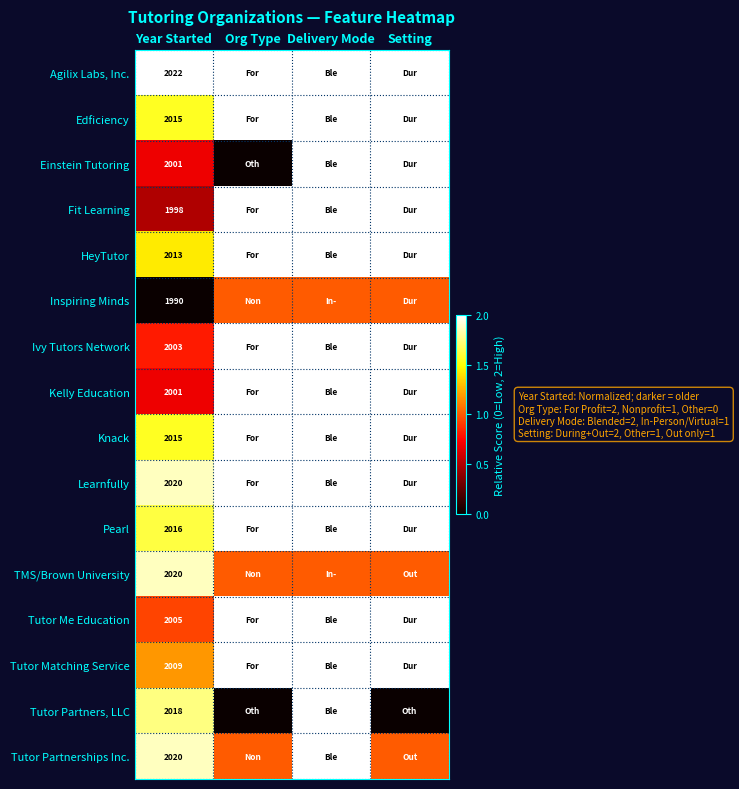

What is the total value across all series at Year Started?

32166